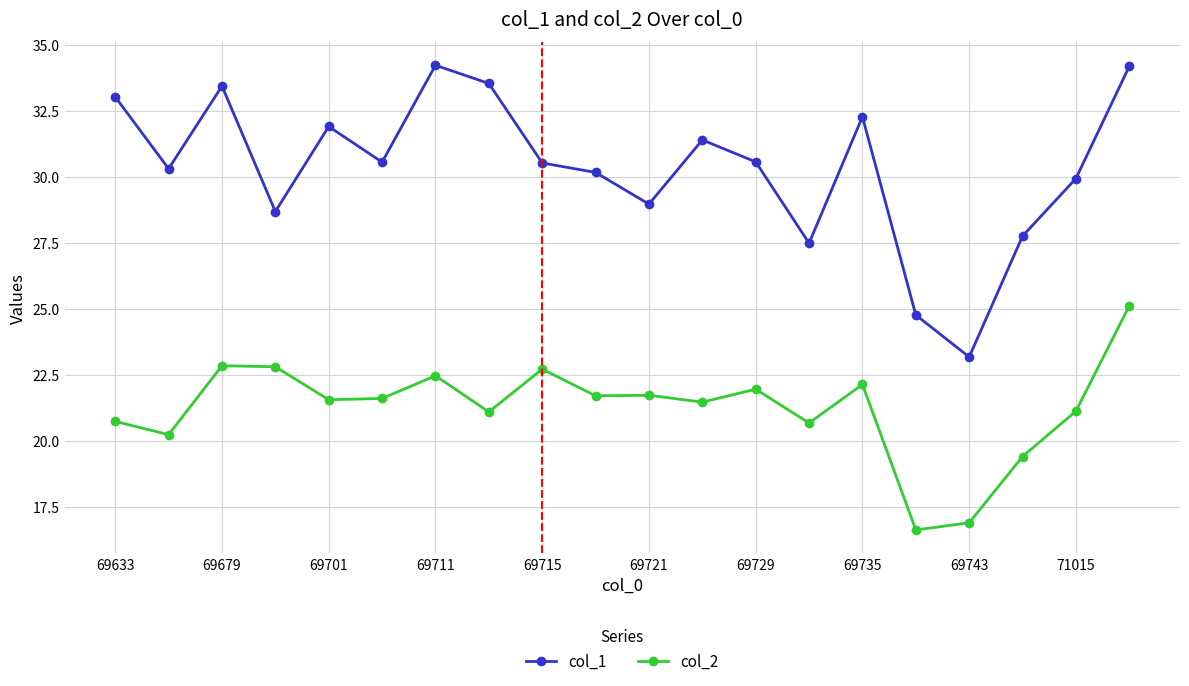

Rank the series by their average value, from lowest to highest.

col_2, col_1